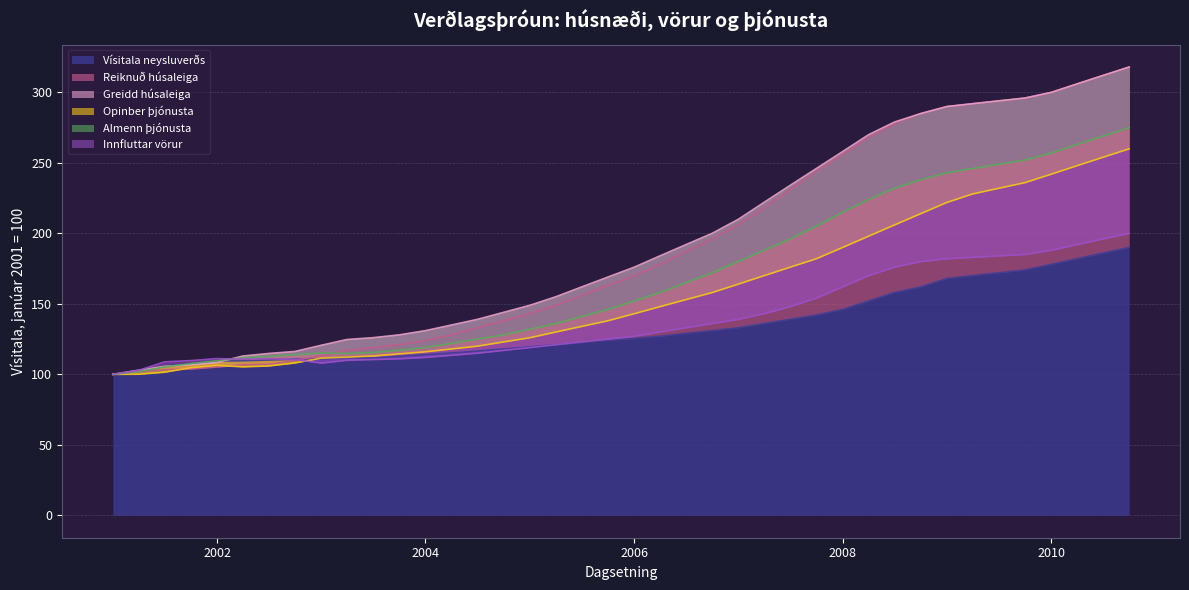

In Vísitala neysluverðs, how many points are higher than both neighbors (excluding endpoints)?

1